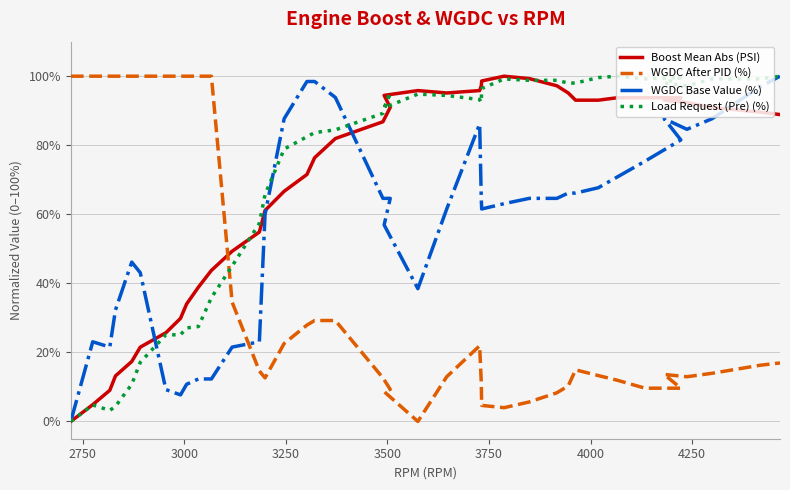

Which series has the widest spread of values?

Boost Mean Abs (PSI)